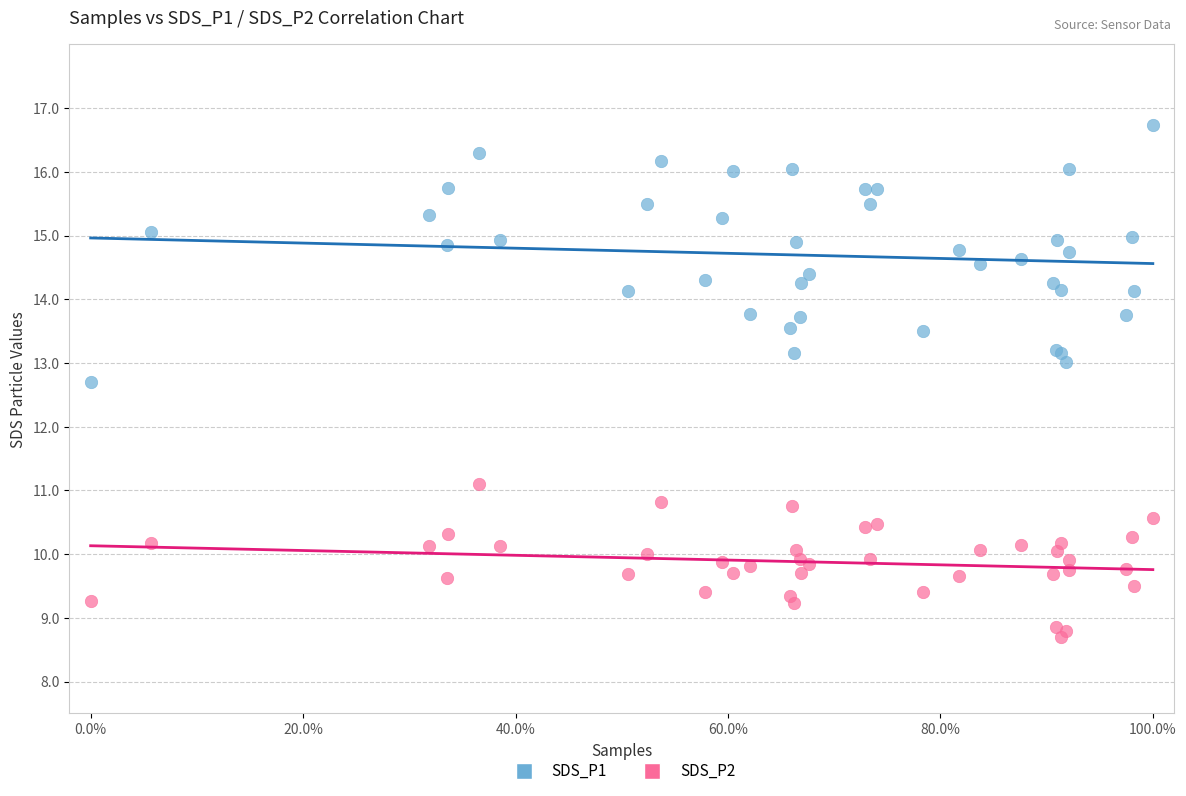

Which series reaches the minimum Y coordinate?

SDS_P2